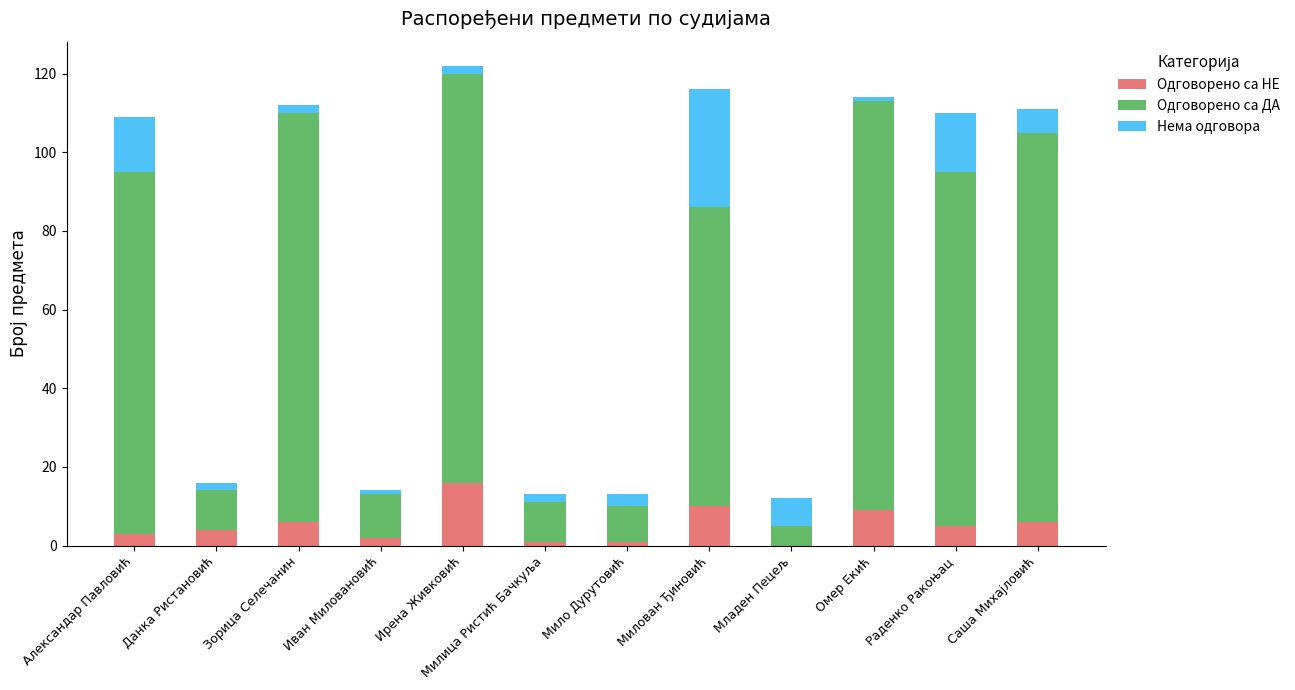

What is the sum of all Одговорено са НЕ values?

63